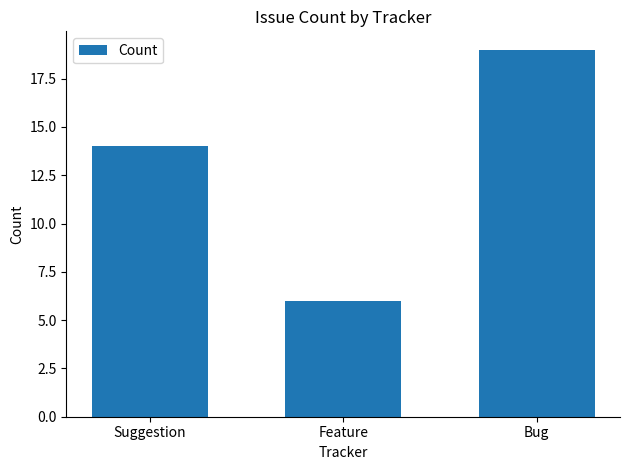

At which category does the chart reach its minimum across all series?

Feature